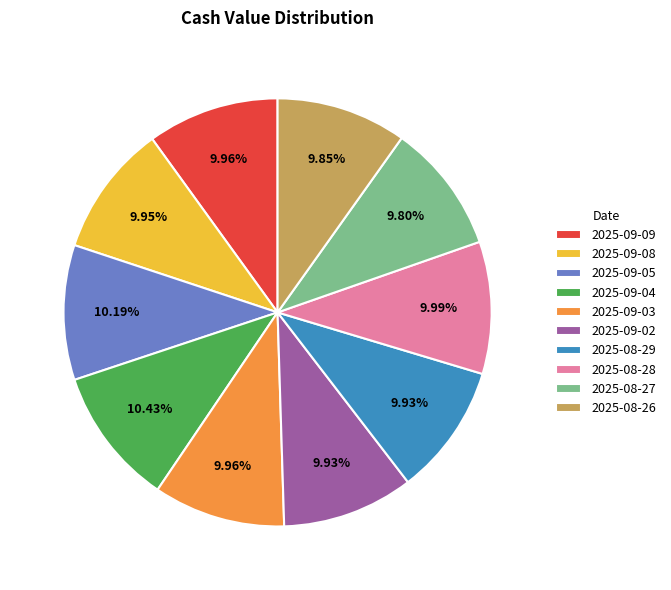

What percentage is the 2025-09-09 slice, to the nearest percent?

10%